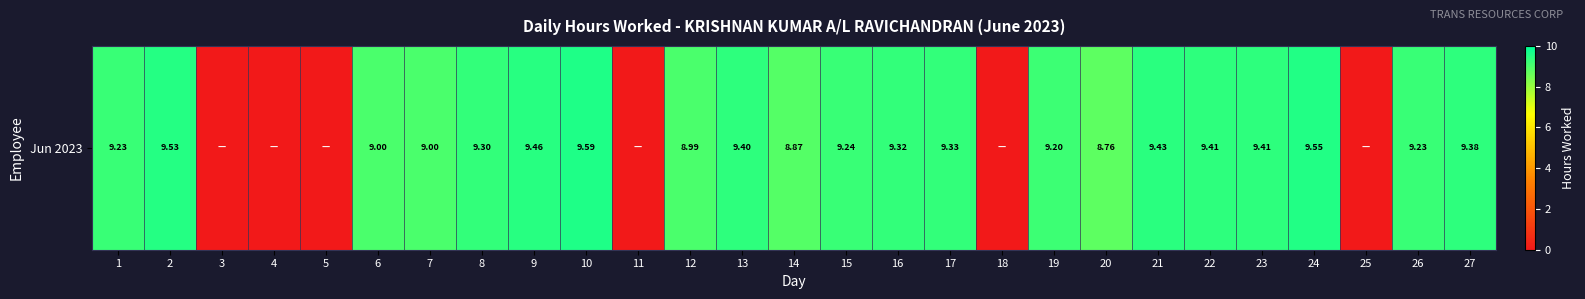

Count the number of values greater than 9.

16